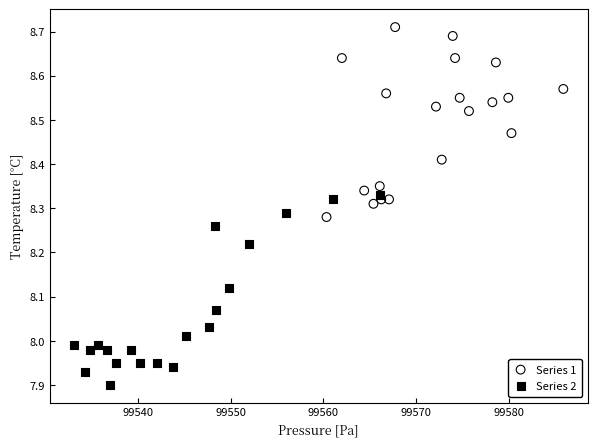

Which series contains the highest Y value?

Series 1